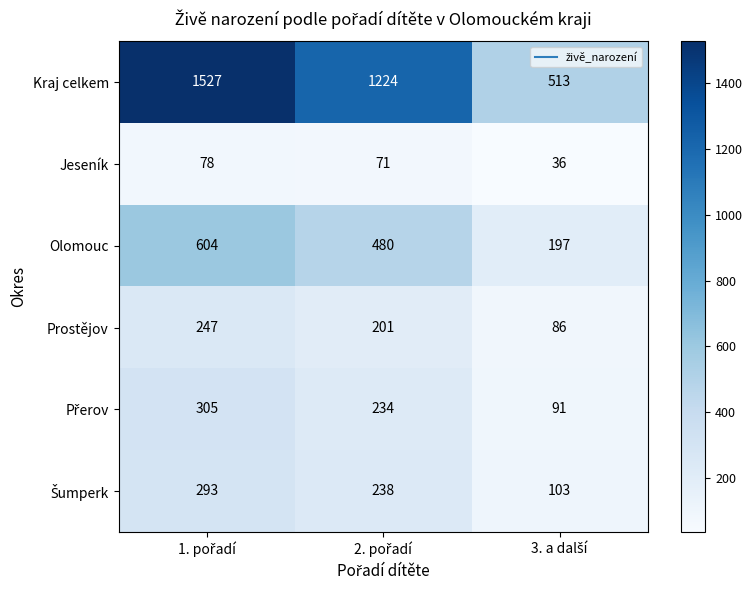

Which series has the largest total across all categories?

Kraj celkem